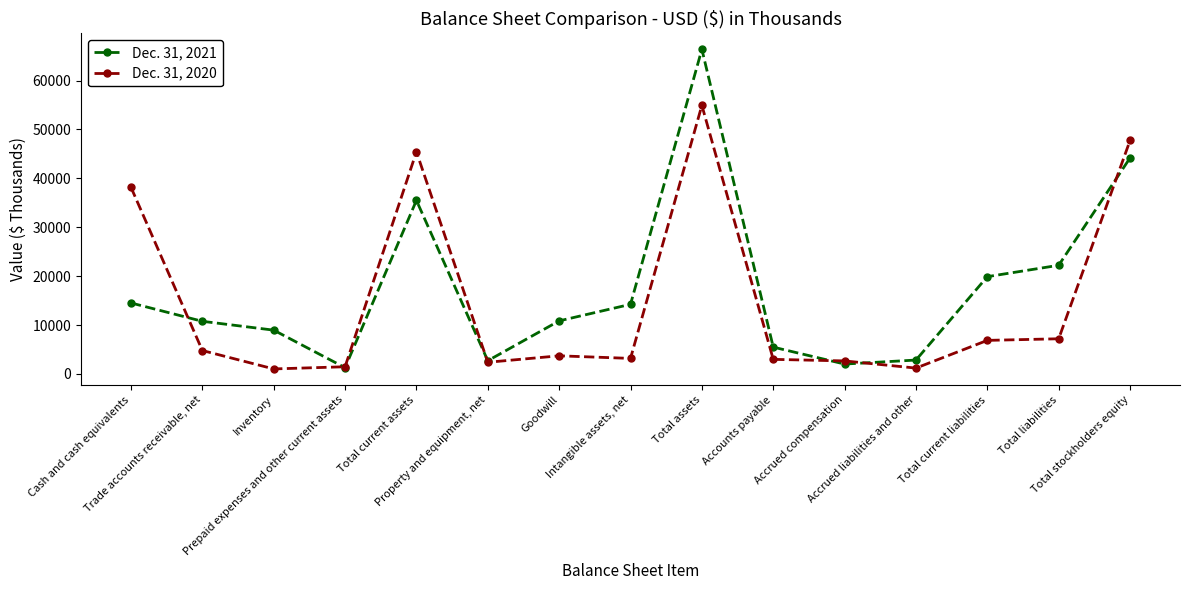

True or false: Dec. 31, 2020 has more than 1 points higher than both neighbors.

True